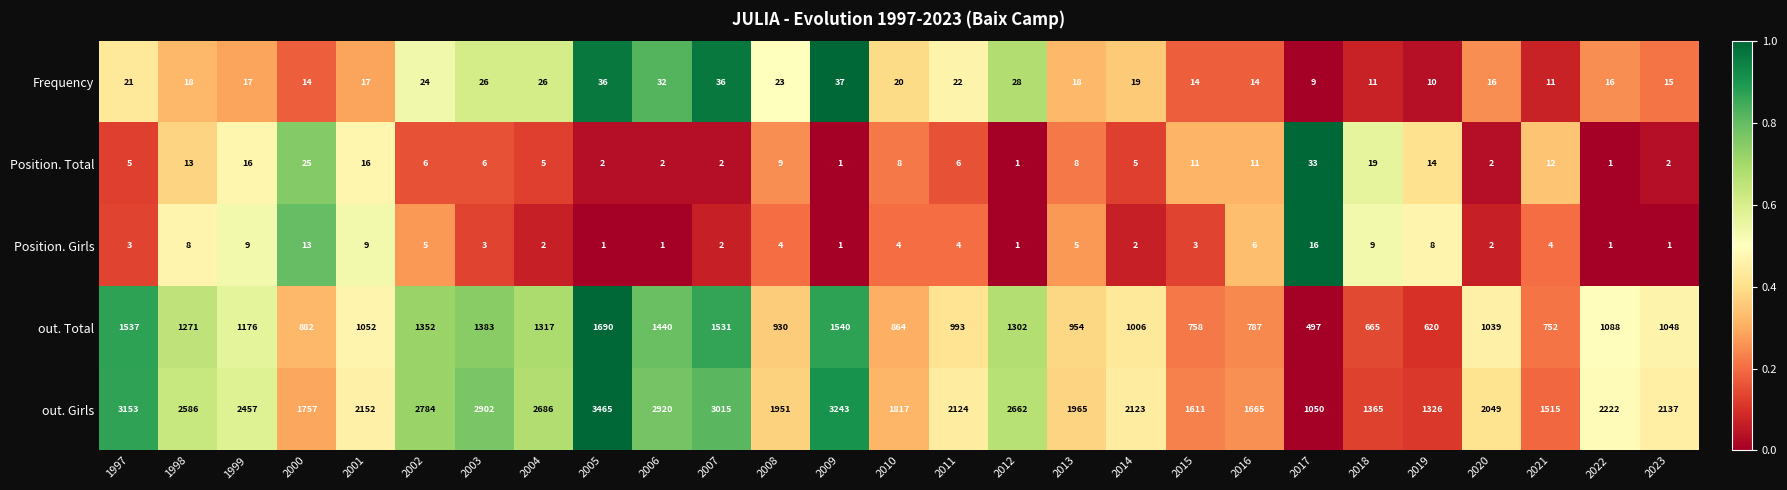

What is the spread (max minus min) of values at 1998?

2578